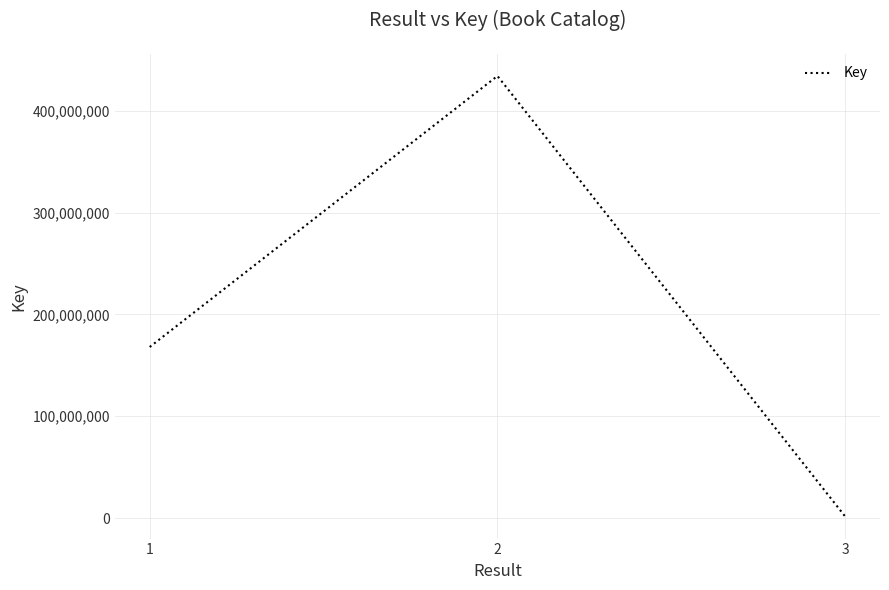

True or false: the data shows 734411915 at 2.

False